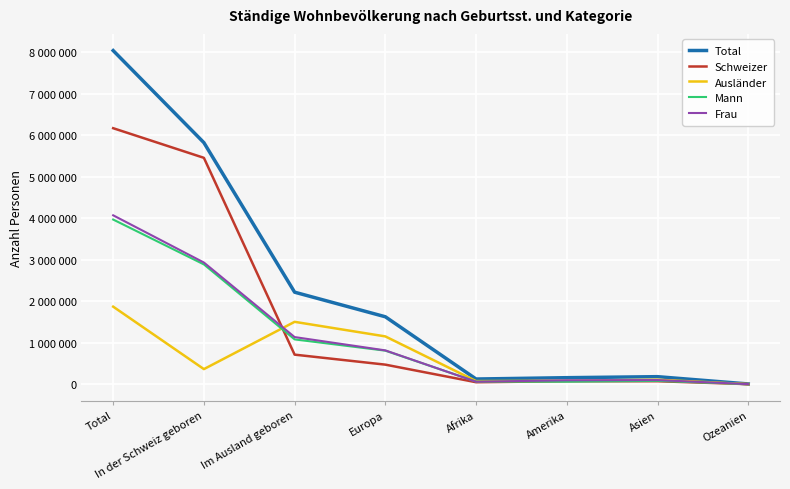

What is the approximate value of Ausländer at Europa, to the nearest 100?

1153200